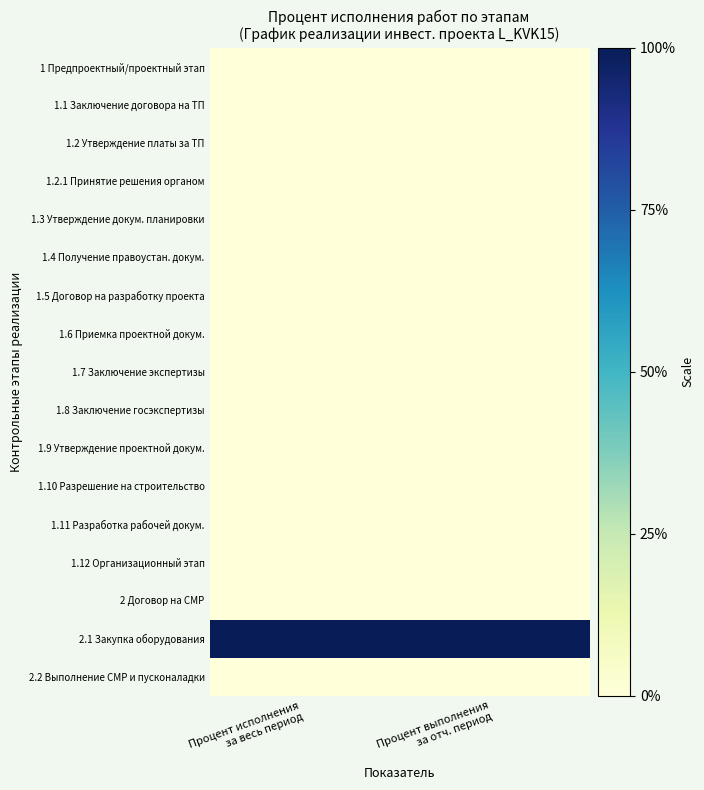

Which label corresponds to the largest value in the chart?

Процент исполнения
за весь период